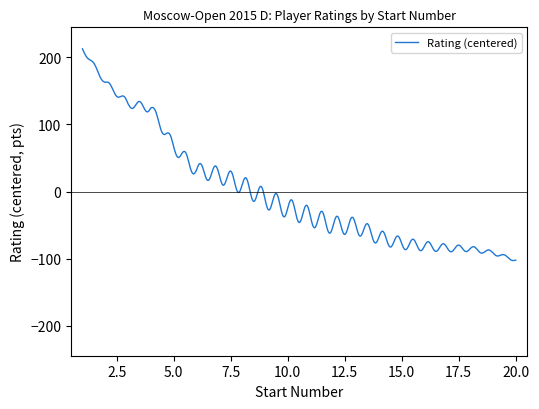

What is the difference between the maximum and minimum values?

315.6